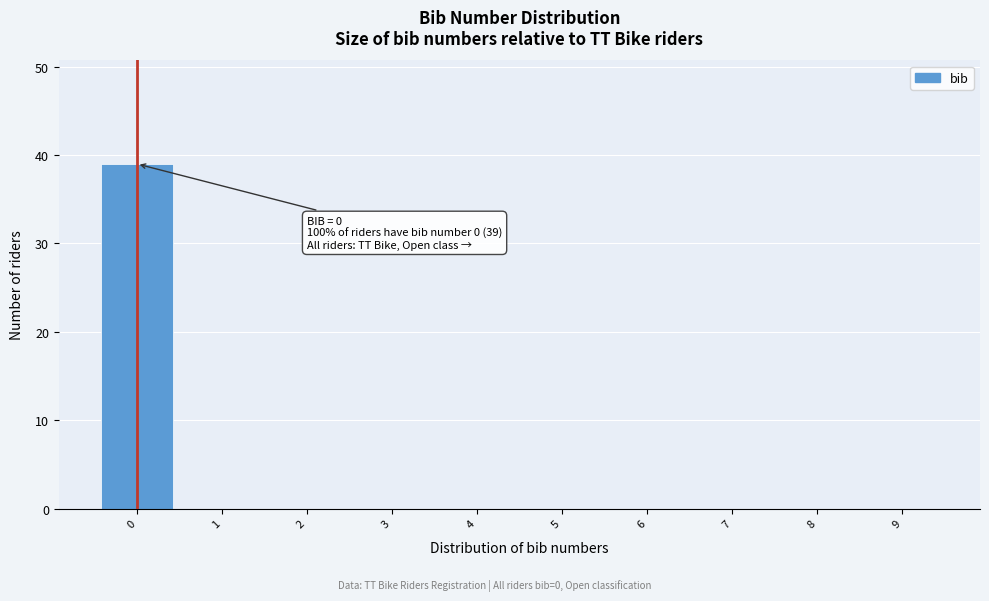

Over which range of the x-axis is the bar tallest?

-0.5 to 0.5